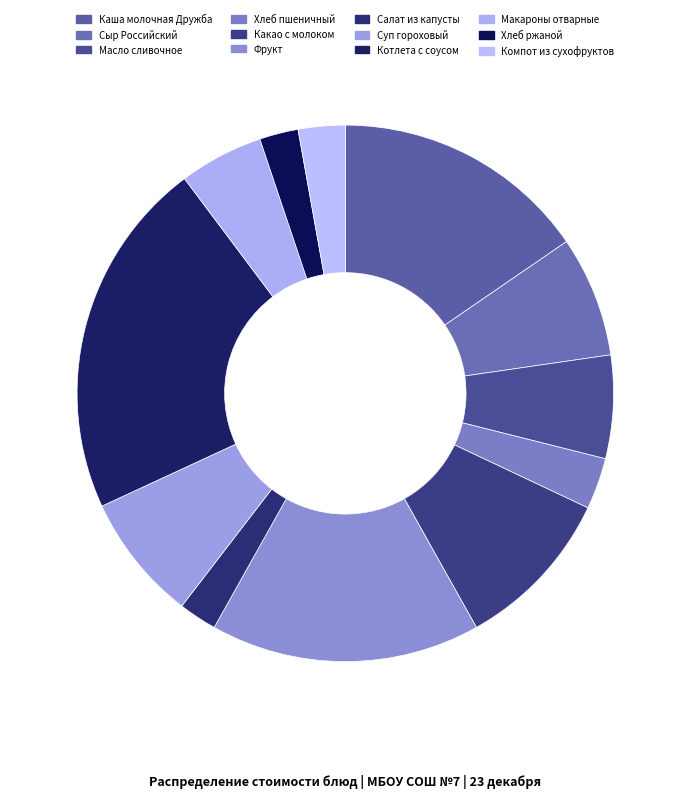

Is there any slice that represents more than half of the pie?

No